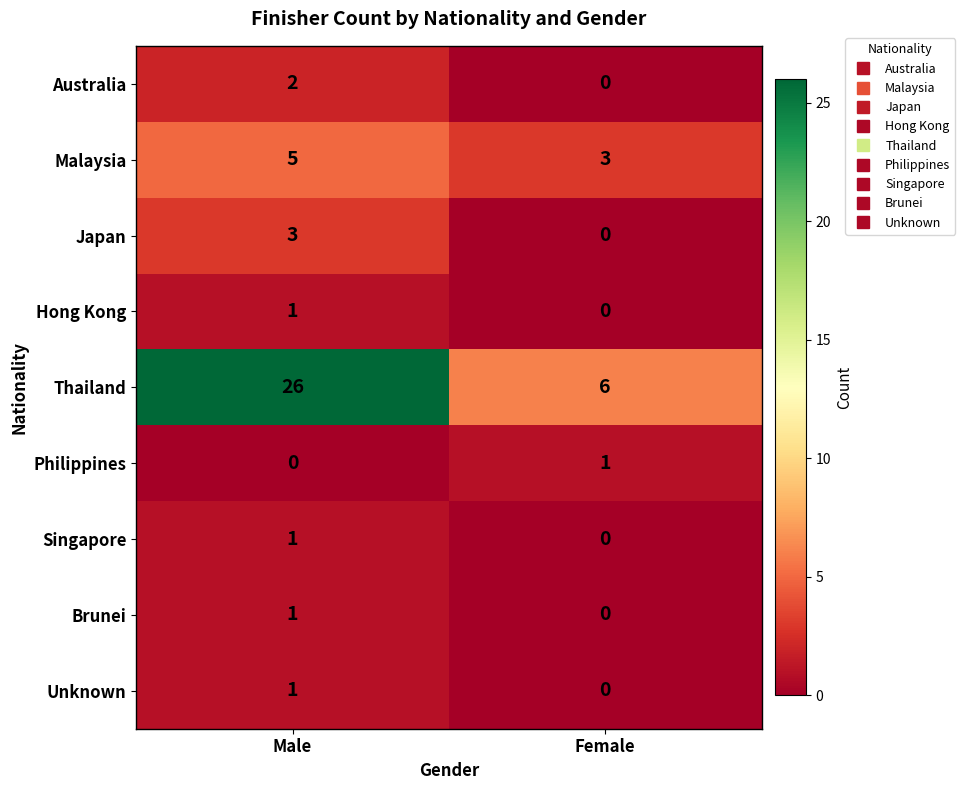

Which category has the lowest value in the Unknown series?

Female